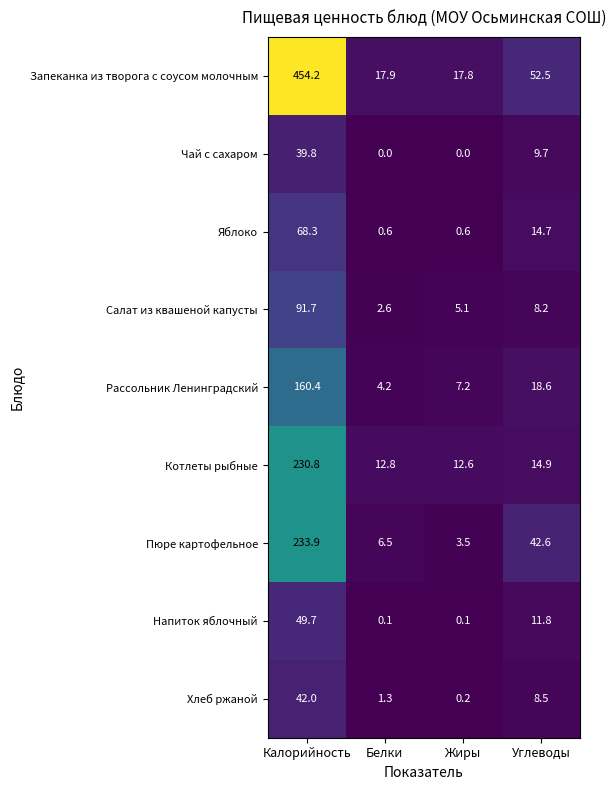

What is the difference between the maximum and minimum values in the Запеканка из творога с соусом молочным series?

436.4